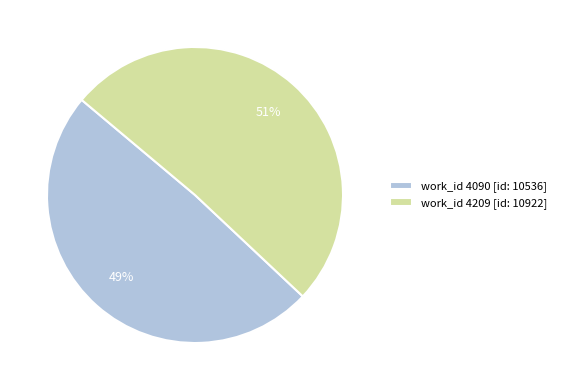

To the nearest percent, what is the difference between the largest and smallest slice percentages?

2%